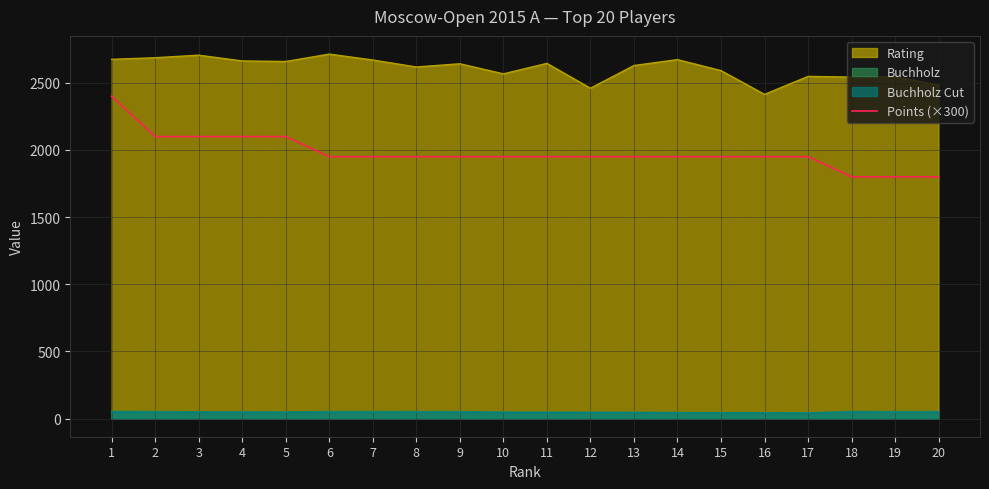

What is the greatest value displayed?

2714.0